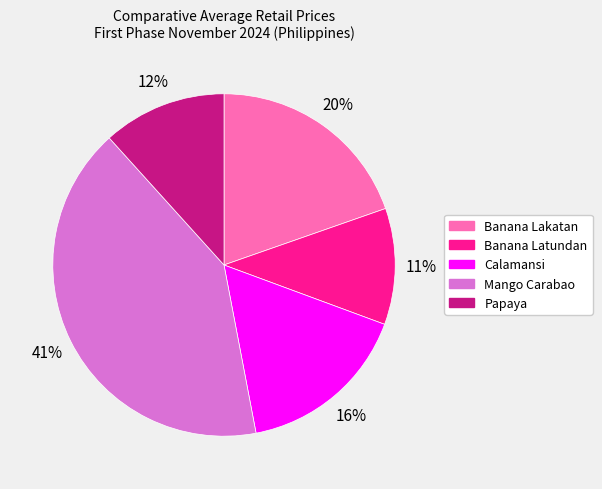

Which category has the biggest portion of the pie?

Mango Carabao